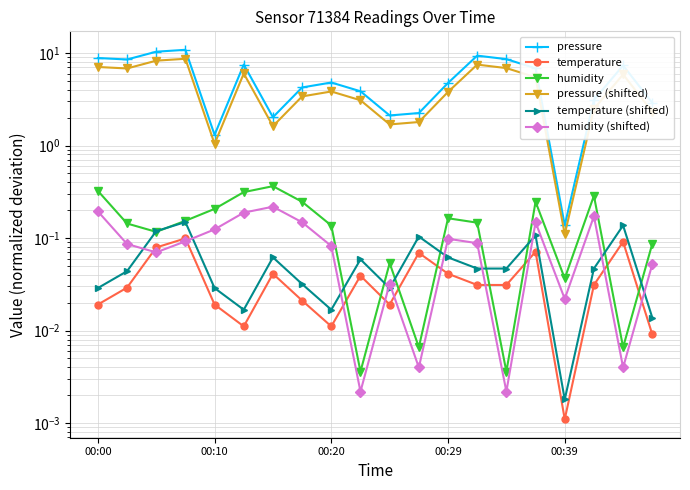

What is the average value of the humidity series?

0.2